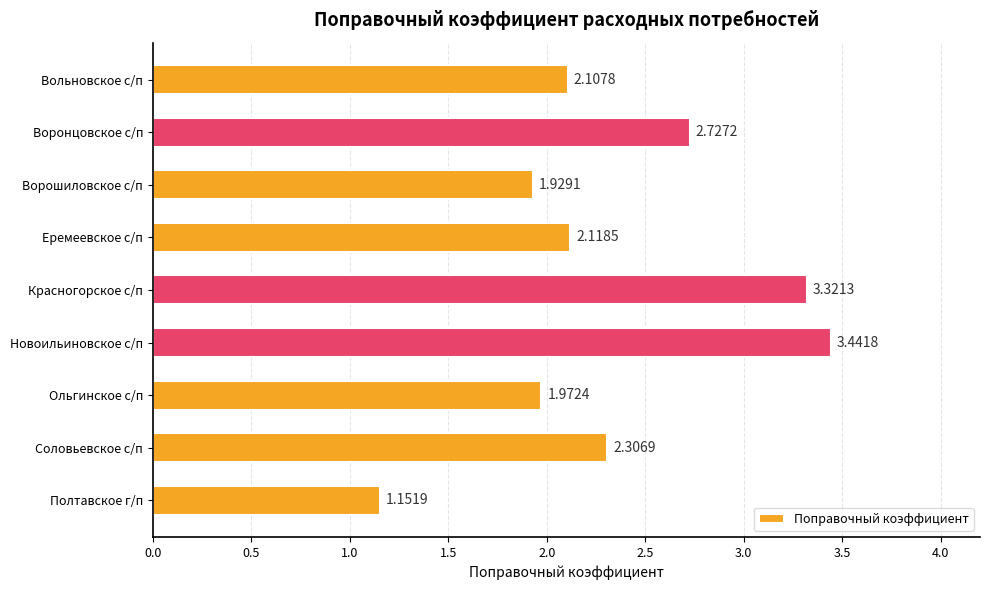

How many data points are above 2?

6